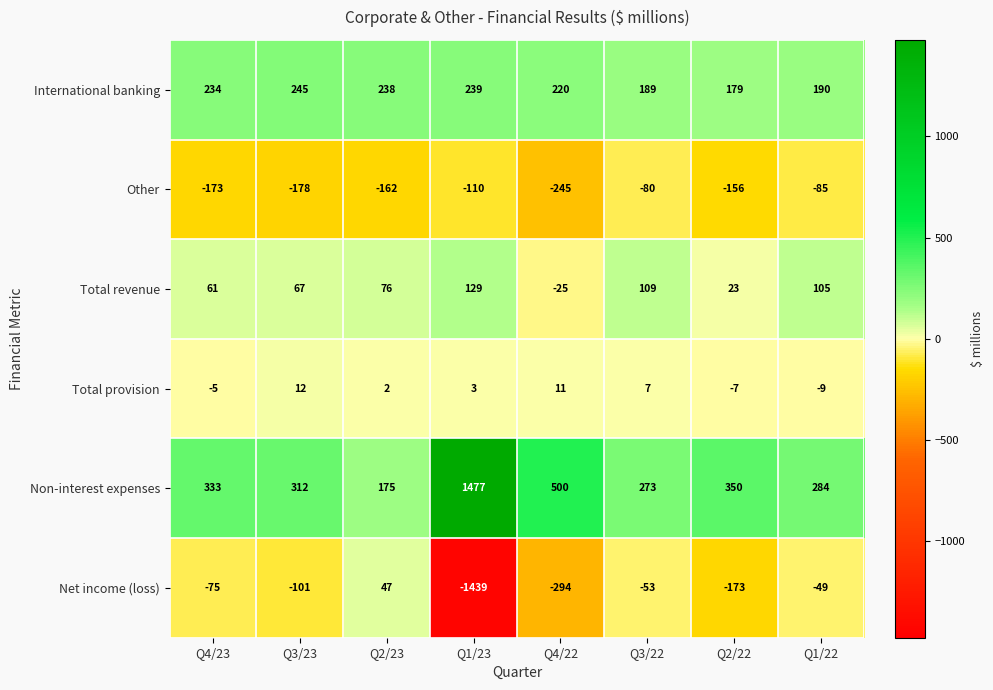

Read the Total revenue value at Q3/23, to the nearest 5.

65